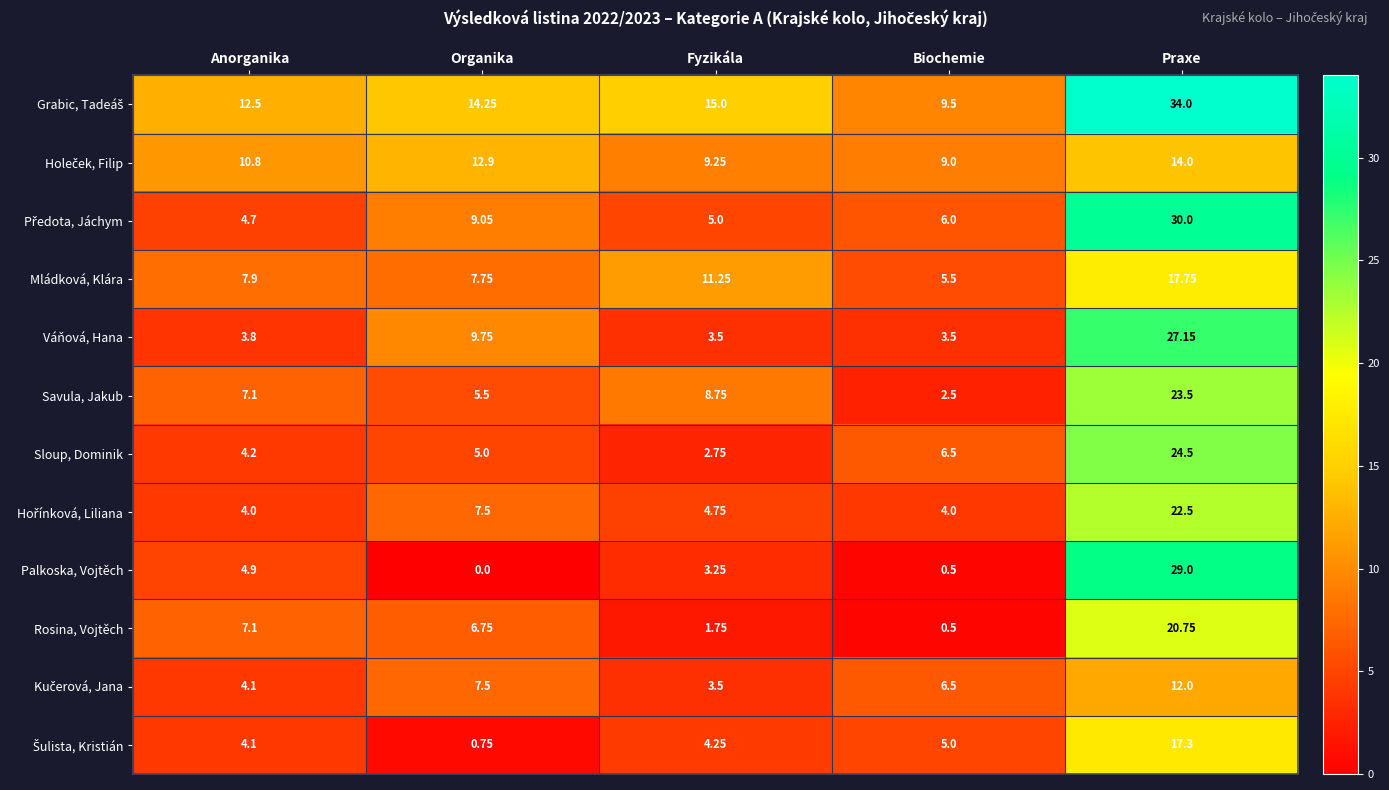

What is the difference between the highest and lowest values at Biochemie?

9.0